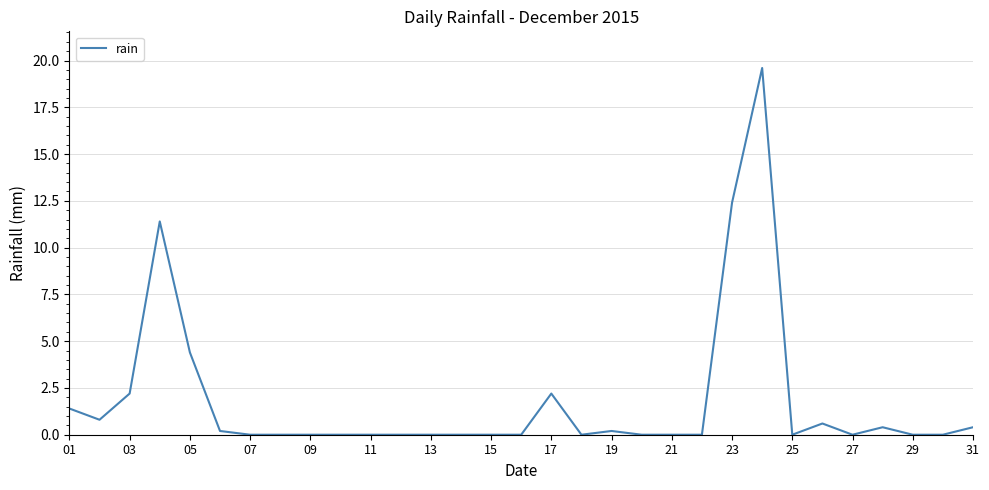

What is the greatest value displayed?

19.6